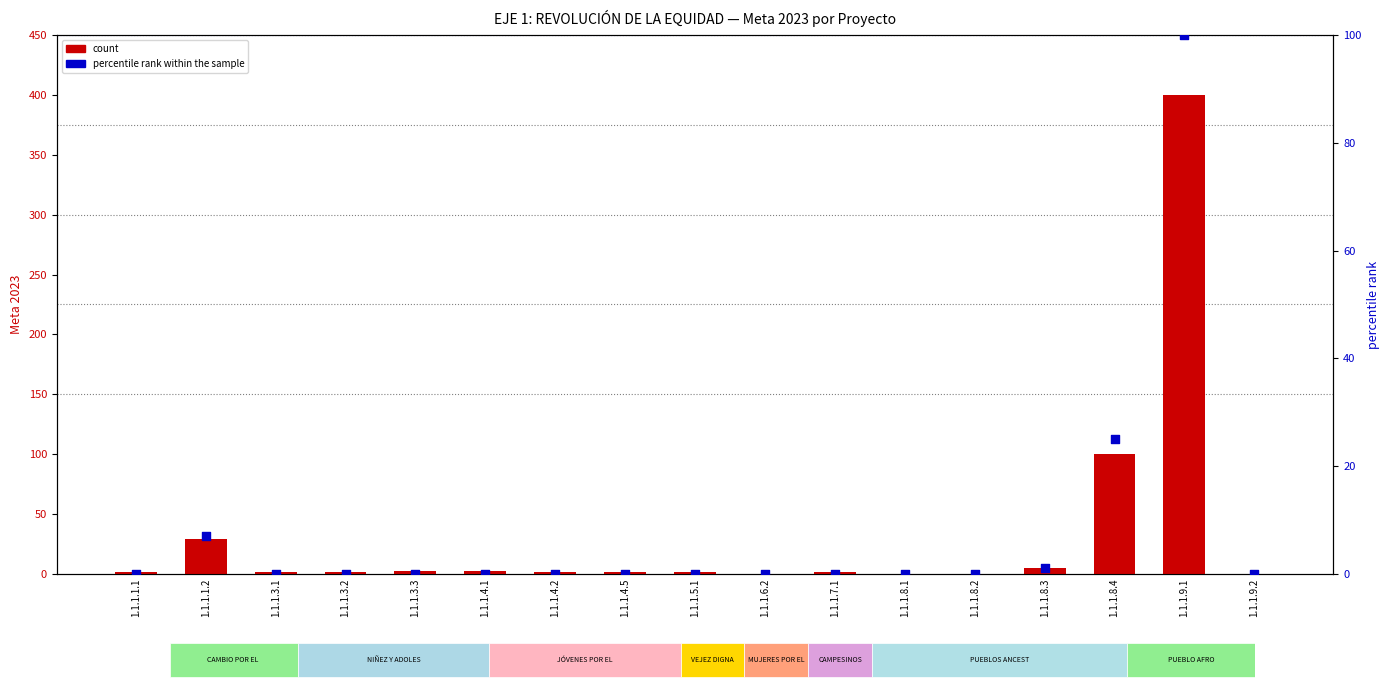

At how many categories does at least one series exceed 355?

1